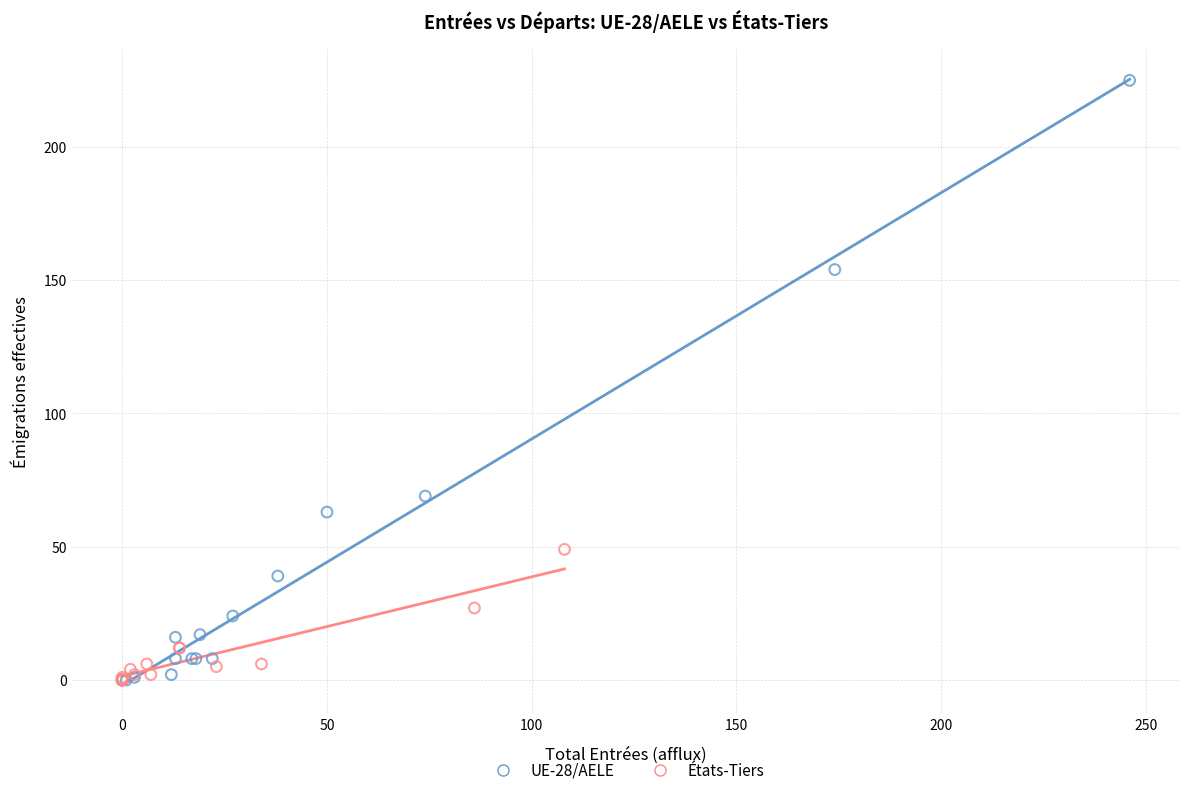

Which series reaches the maximum Y coordinate?

UE-28/AELE